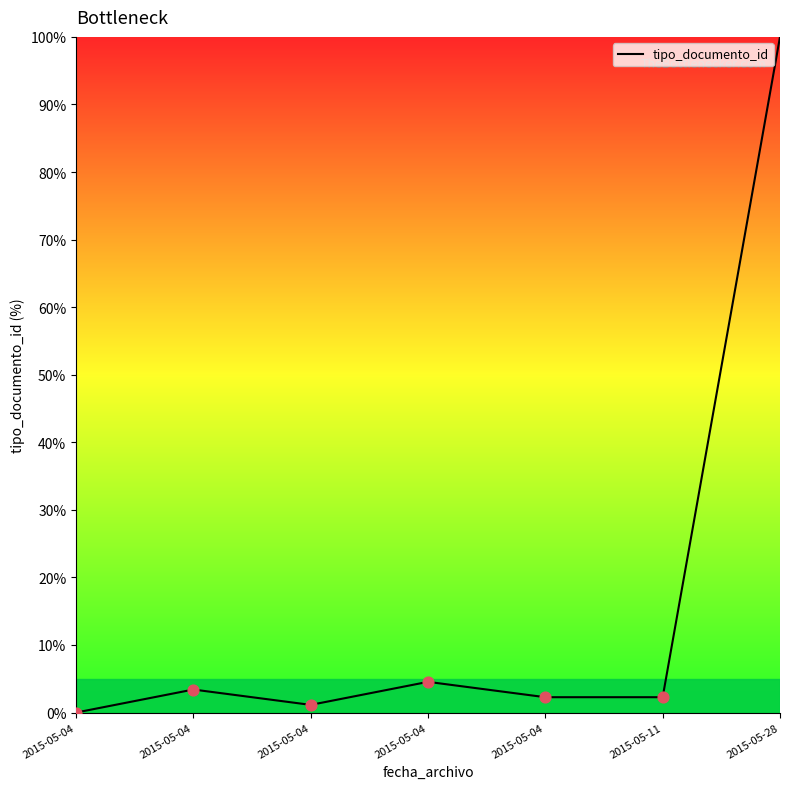

What is the change in value from 2015-05-04 to 2015-05-28?

+95.5